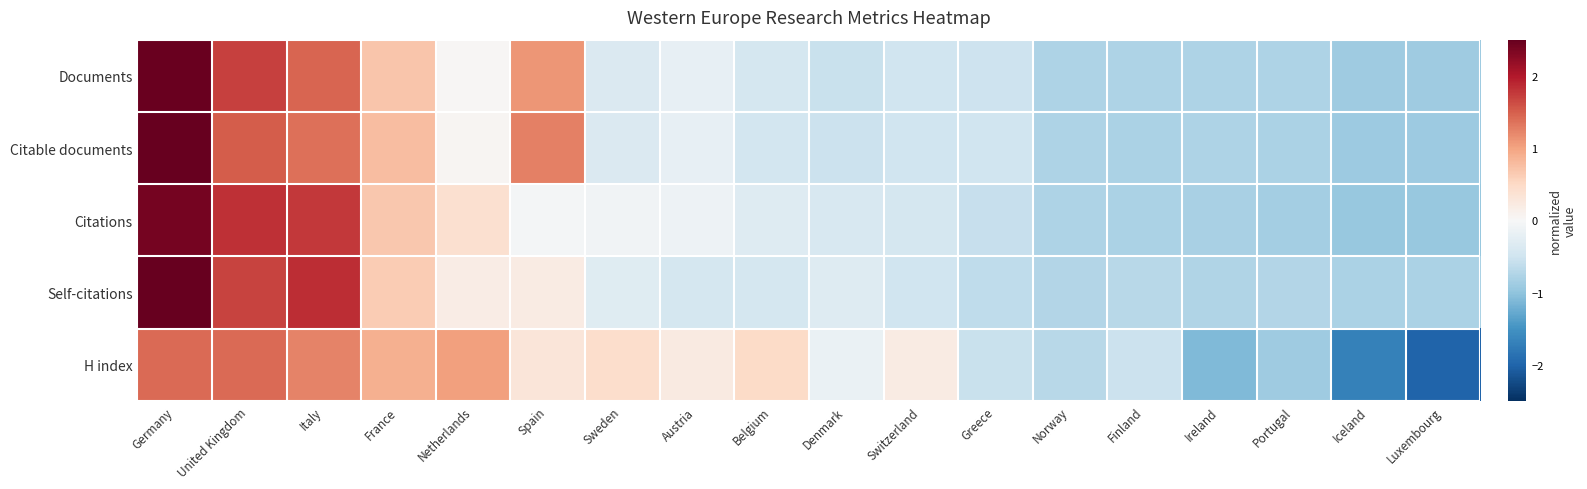

Rank the series at Ireland from highest to lowest value.

Self-citations, Documents, Citable documents, Citations, H index